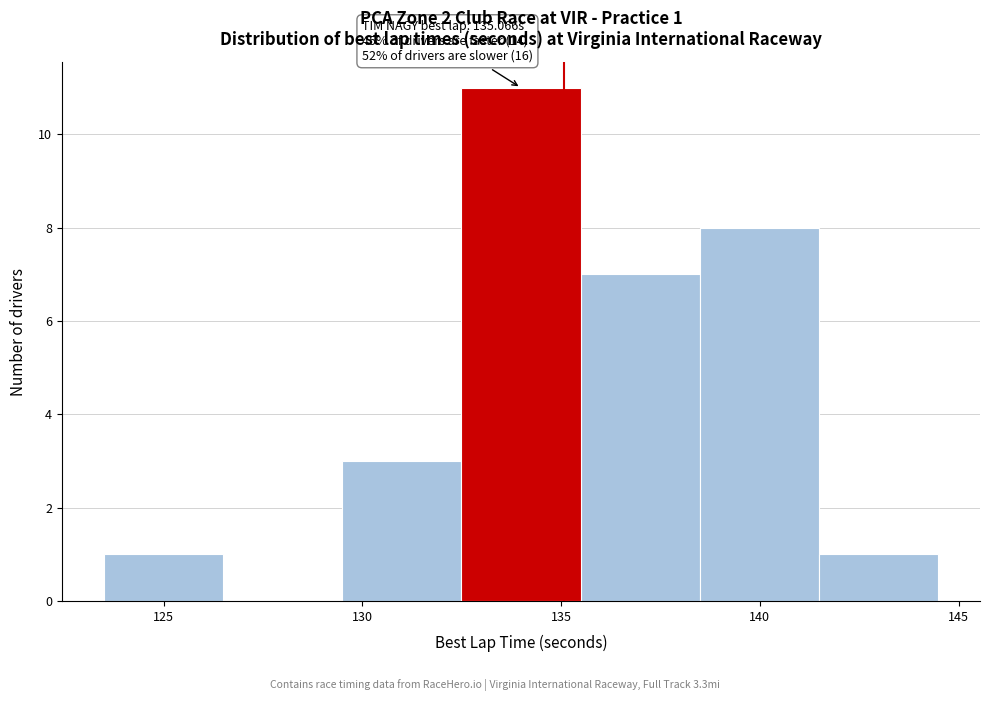

Over which range of the x-axis is the bar tallest?

132.5 to 135.5